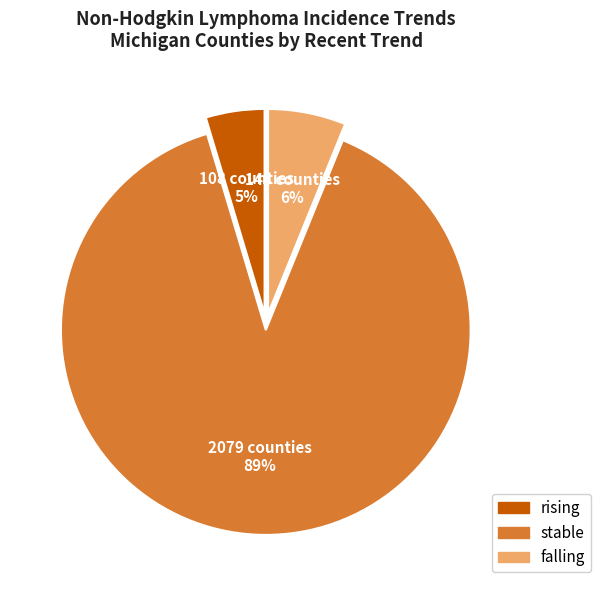

Is there a majority slice in this chart?

Yes